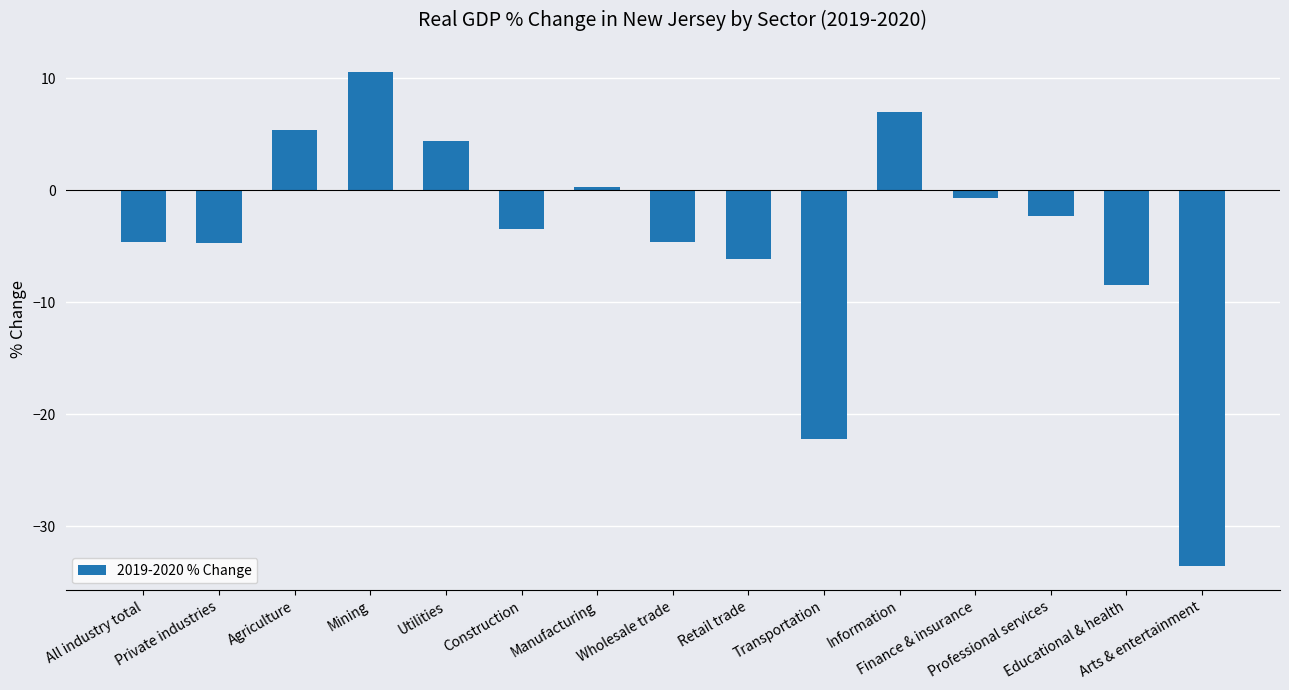

What is the change in value from Private industries to Manufacturing?

+5.0